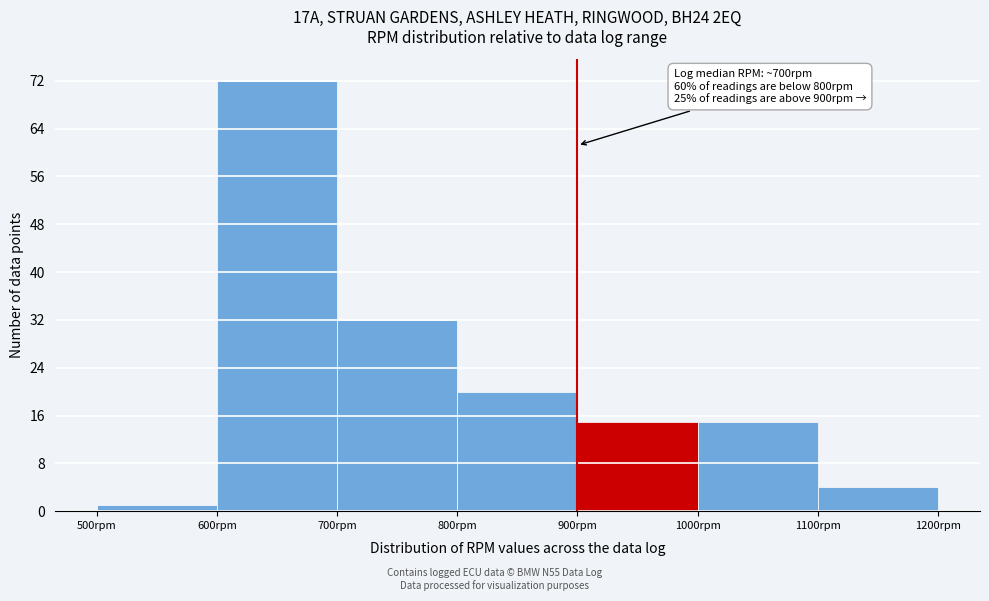

Over which range of the x-axis is the bar tallest?

600 to 700